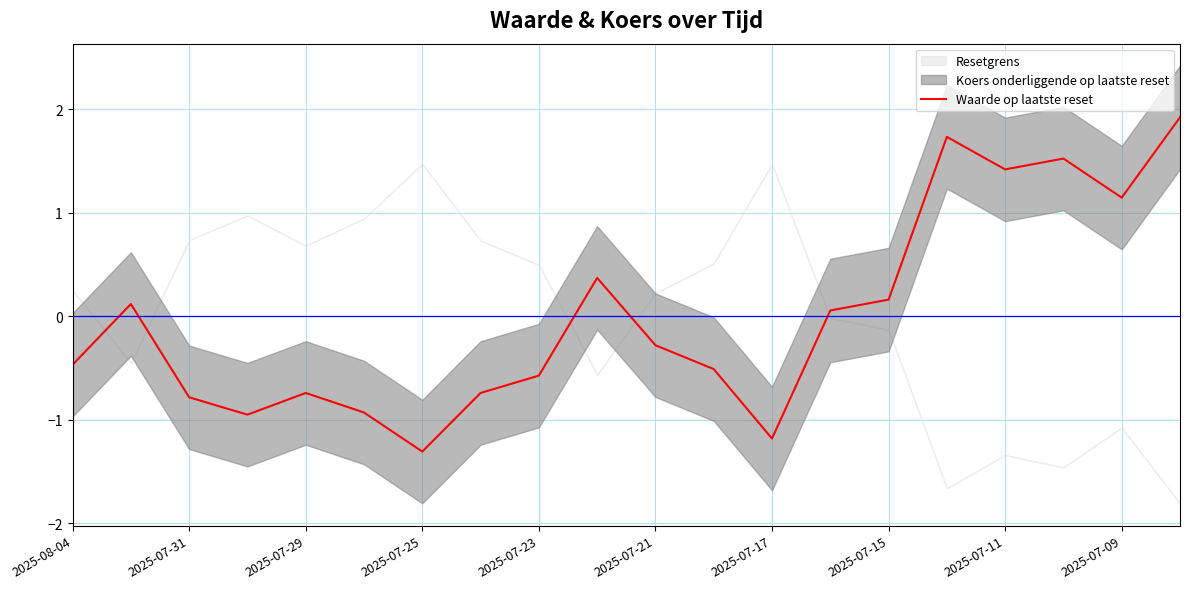

Count the number of values greater than 0.

9